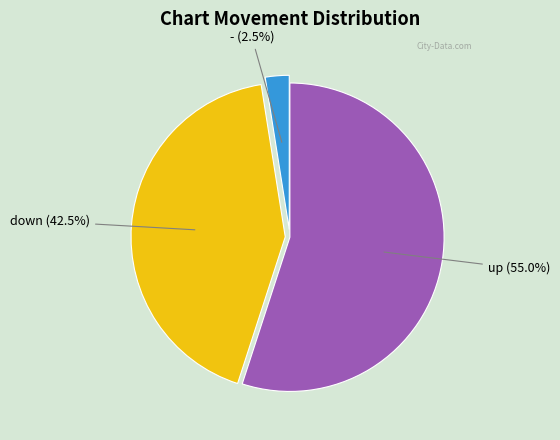

Count the number of slices in the pie.

3